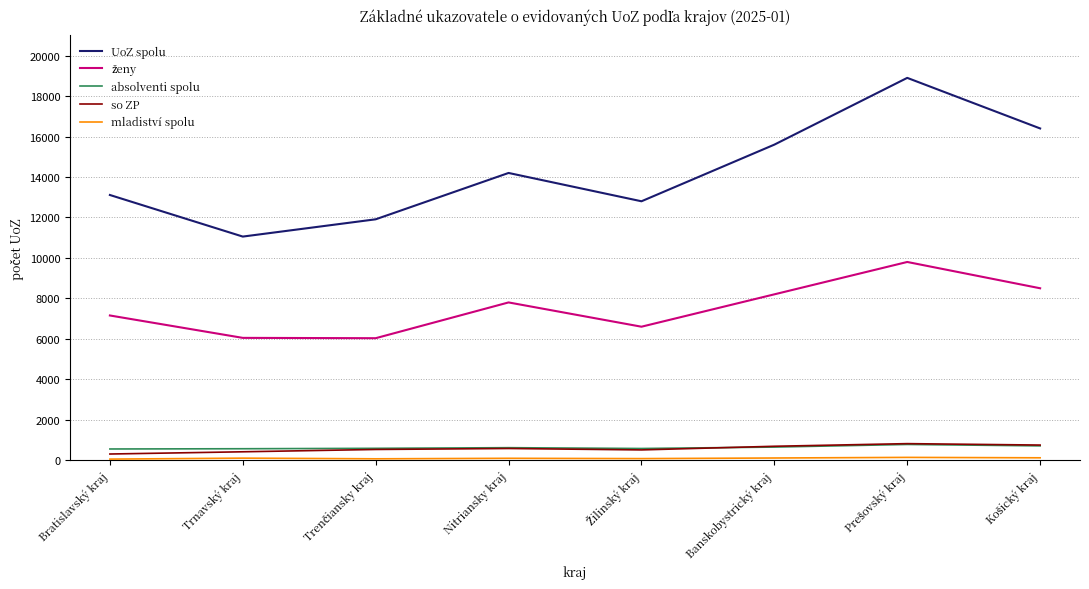

What is the average value of the UoZ spolu series?

14247